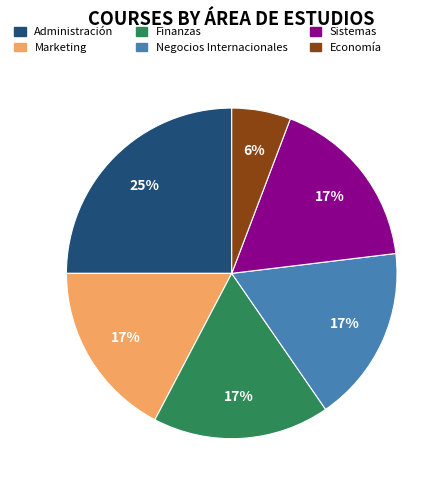

Which category has the biggest portion of the pie?

Administración